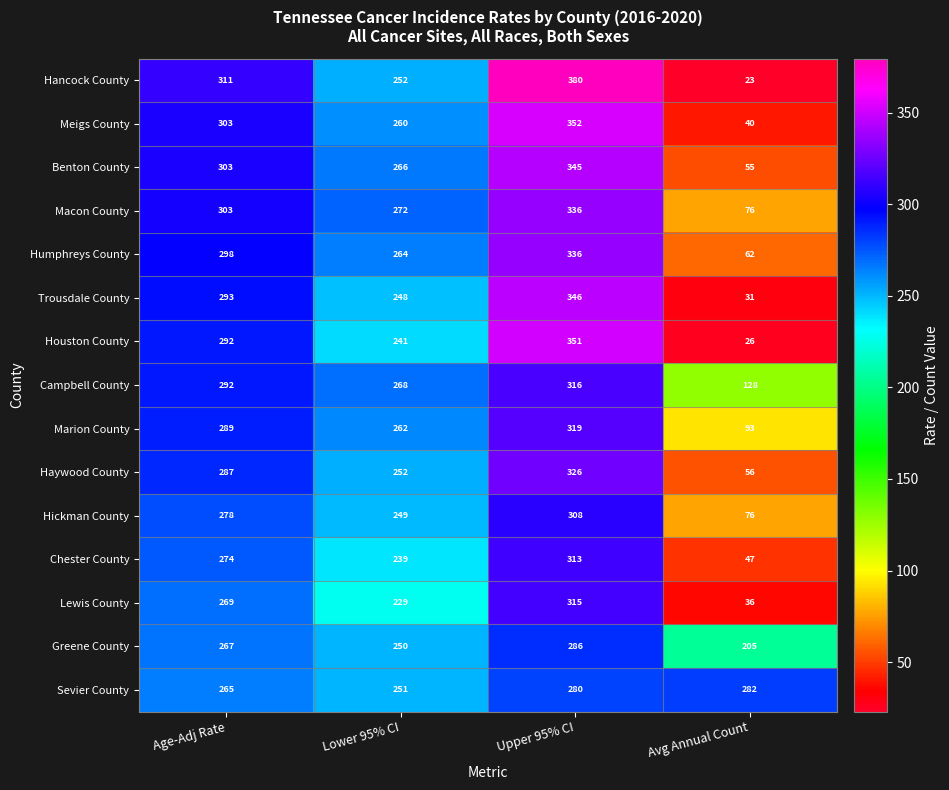

What is the difference between the second highest and minimum values in the Macon County series?

227